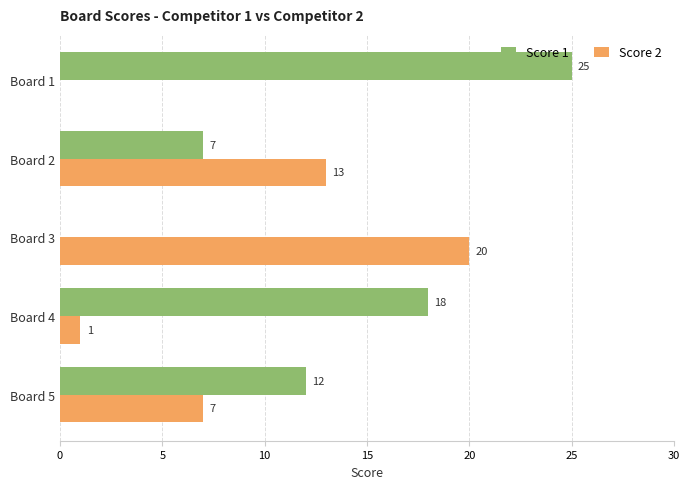

True or false: Score 1 has a value of 4 at Board 5.

False